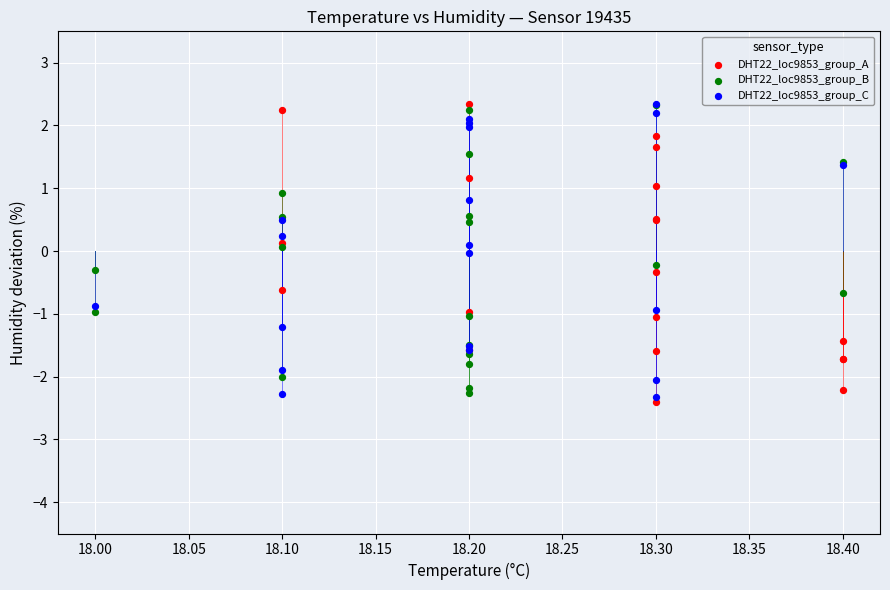

What are all the series names shown in the legend?

DHT22_loc9853_group_A, DHT22_loc9853_group_B, DHT22_loc9853_group_C